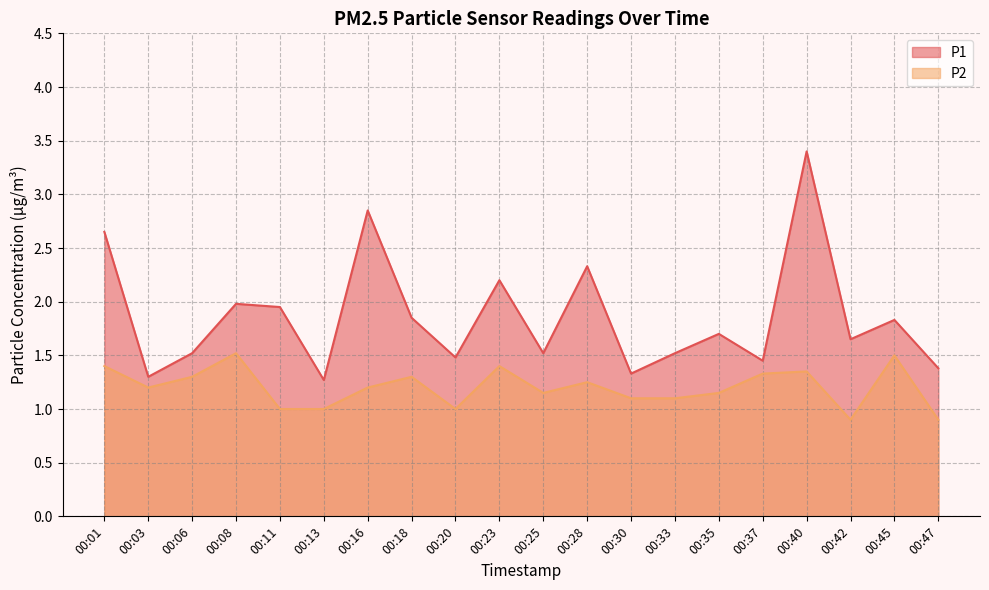

What is the difference between the maximum and minimum values in the P1 series?

2.1